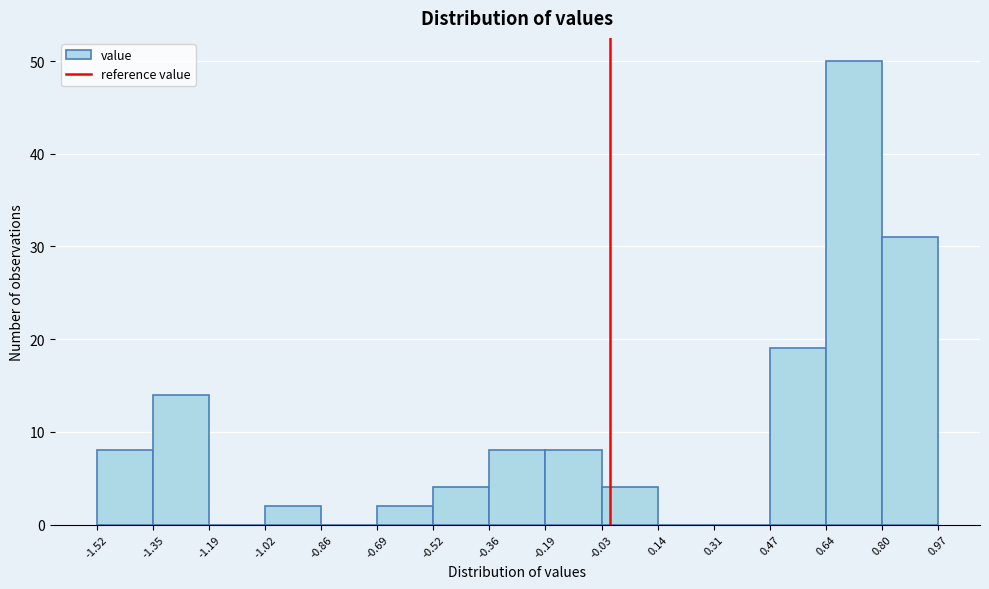

How tall is the bar that spans -0.52 to -0.36 on the x-axis? The values are not printed on the chart, so give them approximately, as read against the axis.

4